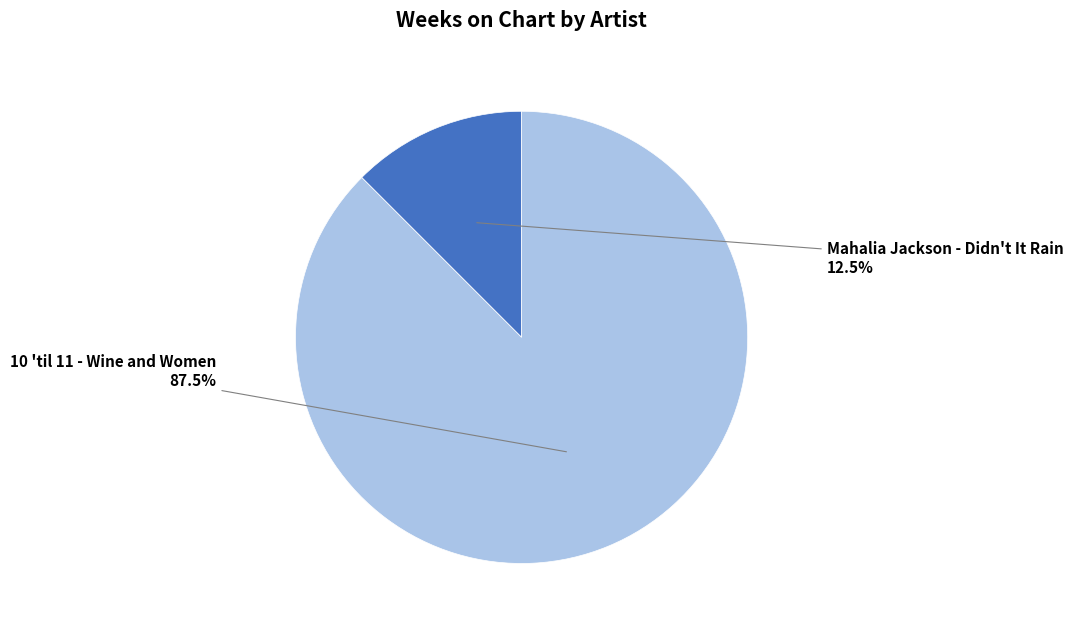

Count the number of slices in the pie.

2